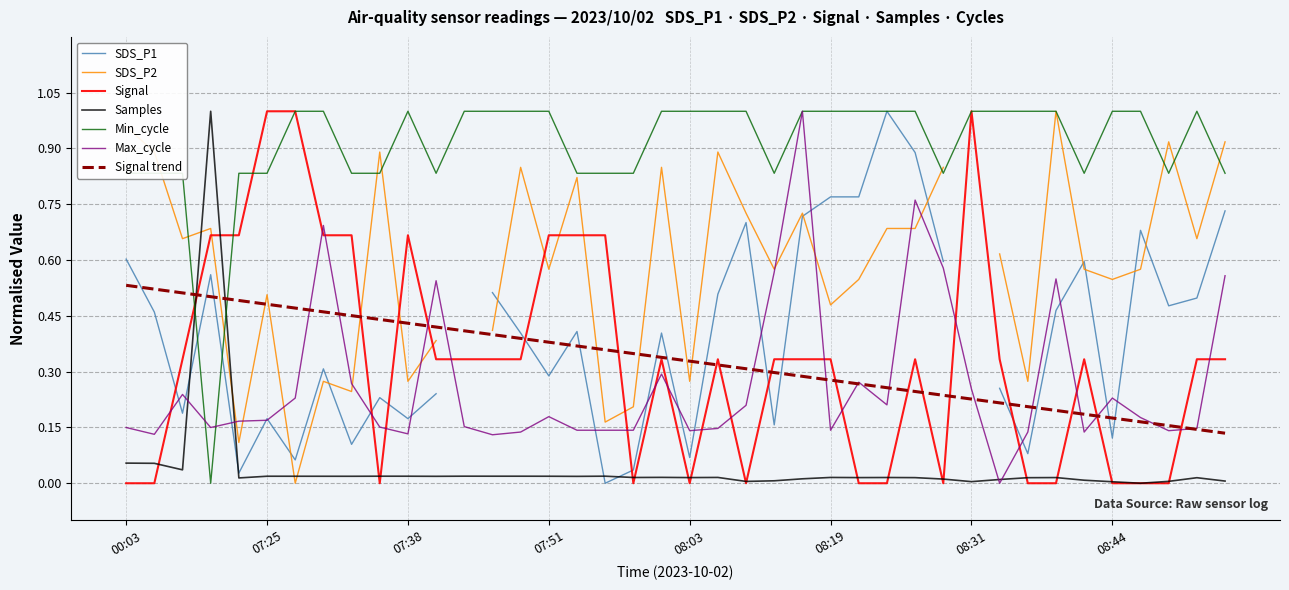

True or false: Signal trend and Max_cycle cross at least once.

True